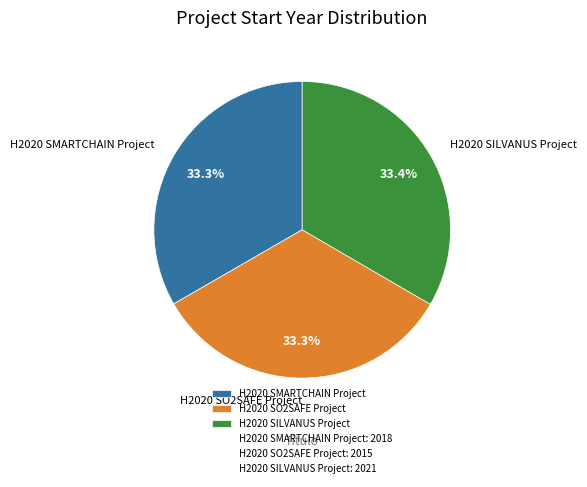

Approximately how many times larger is the value at H2020 SILVANUS Project compared to H2020 SMARTCHAIN Project?

1.0